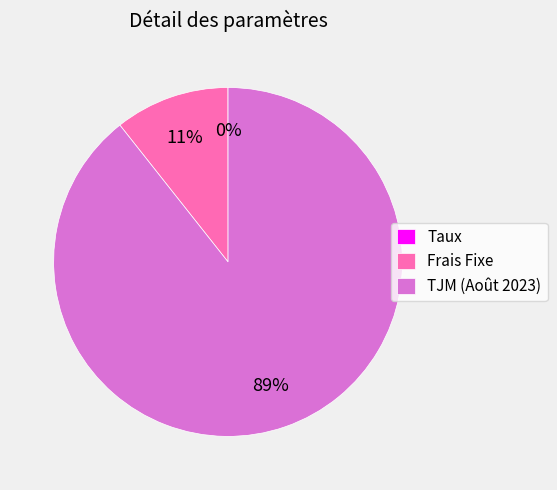

Between TJM (Août 2023) and Frais Fixe, which is larger?

TJM (Août 2023)